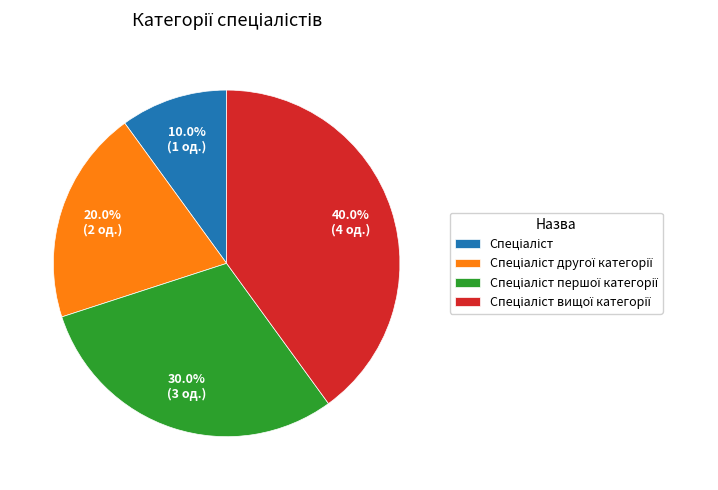

Does any single category account for the majority?

No